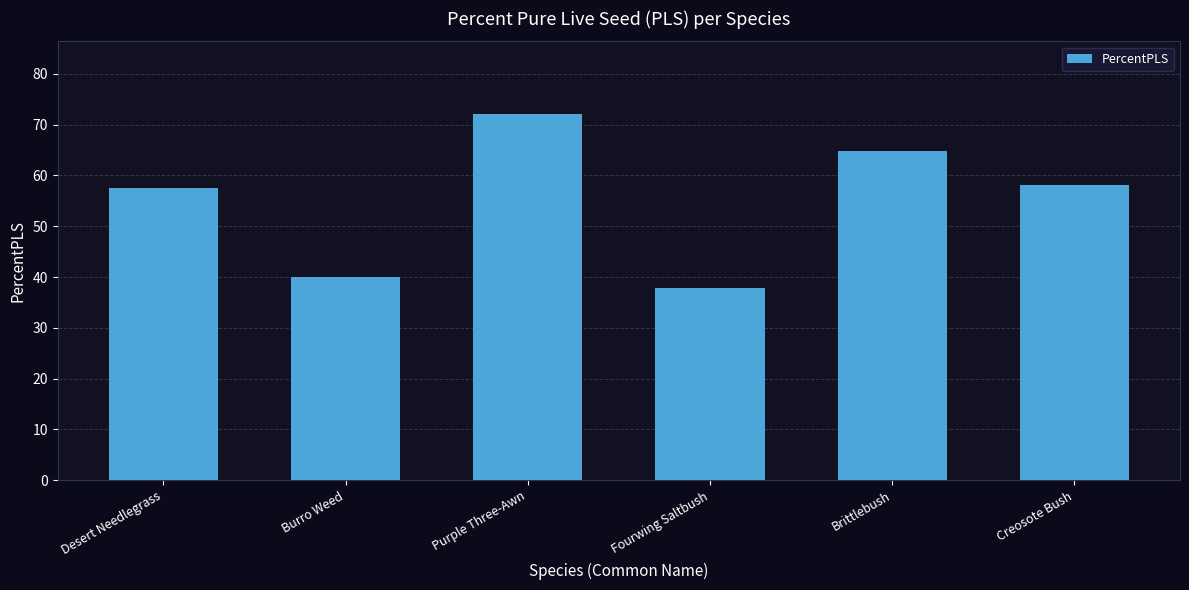

How many values exceed 58?

3